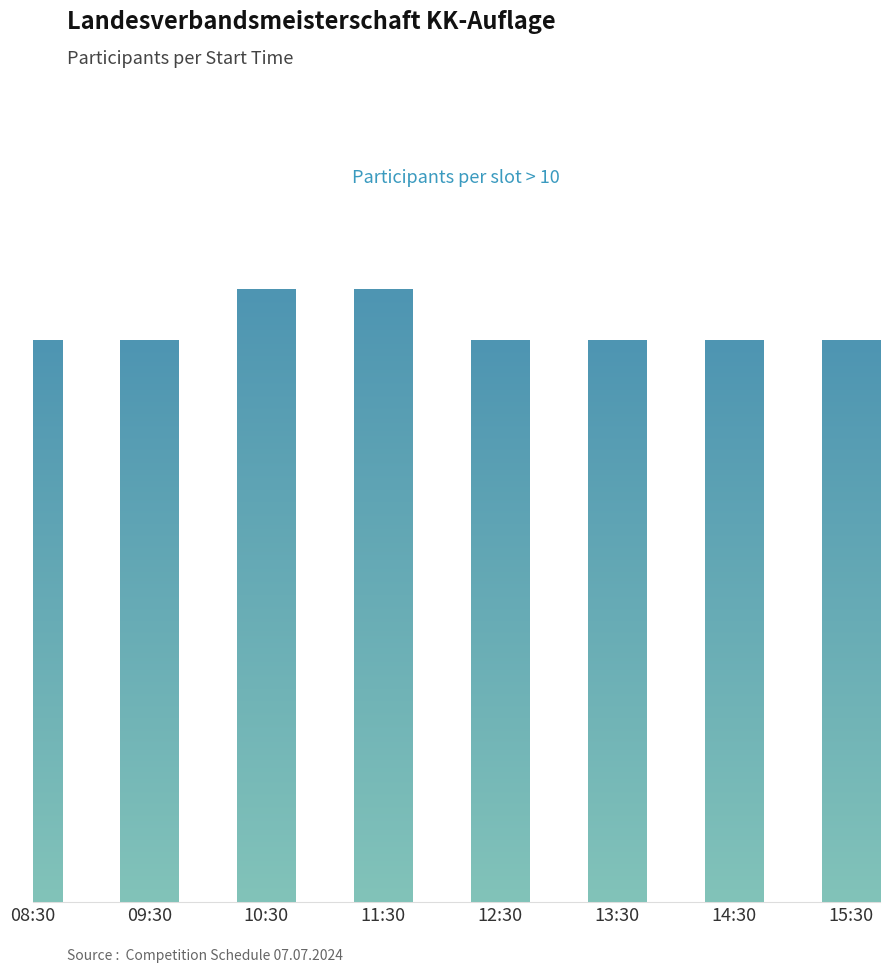

What is the label of the 8th bar from the left?

15:30